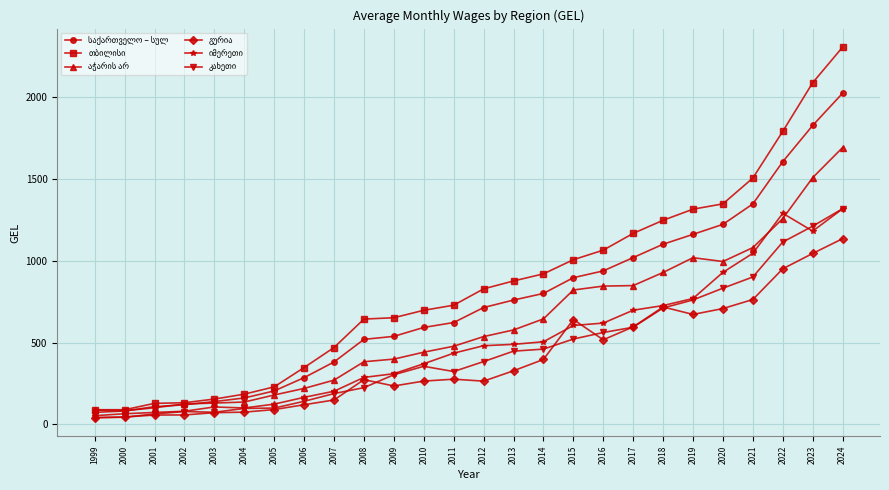

What is the total value across all series at 2024?

9794.4